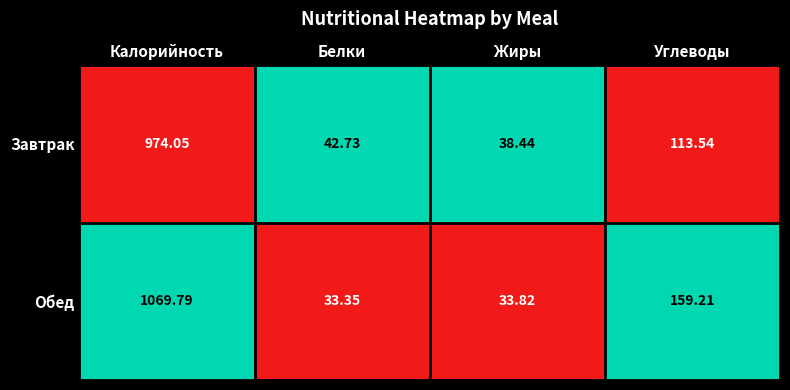

Which series changed the most between Калорийность and Белки?

Обед